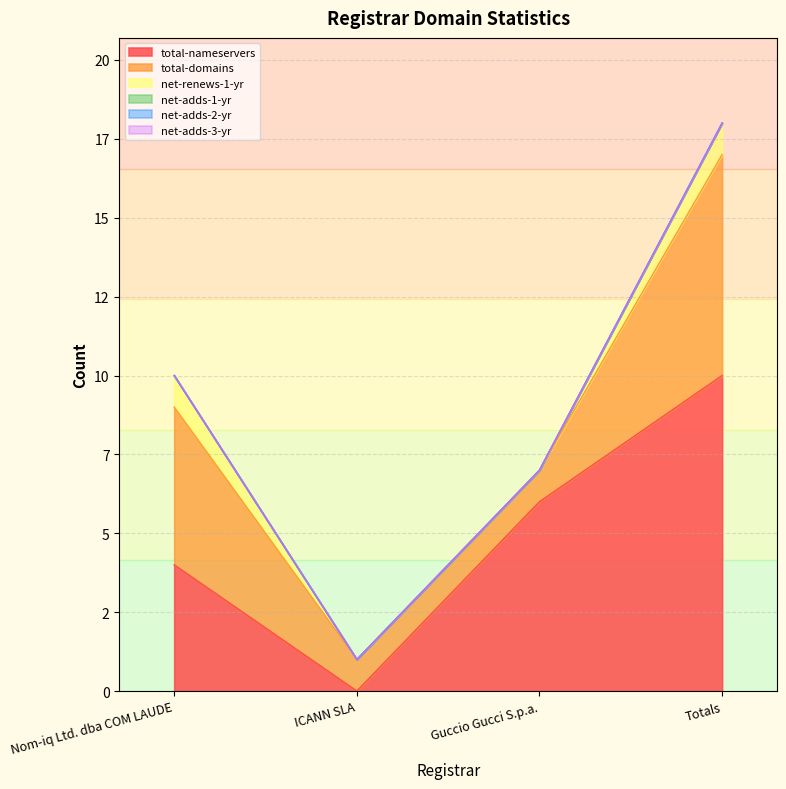

Rank the series at ICANN SLA from lowest to highest value.

total-nameservers, net-renews-1-yr, net-adds-1-yr, net-adds-2-yr, net-adds-3-yr, total-domains